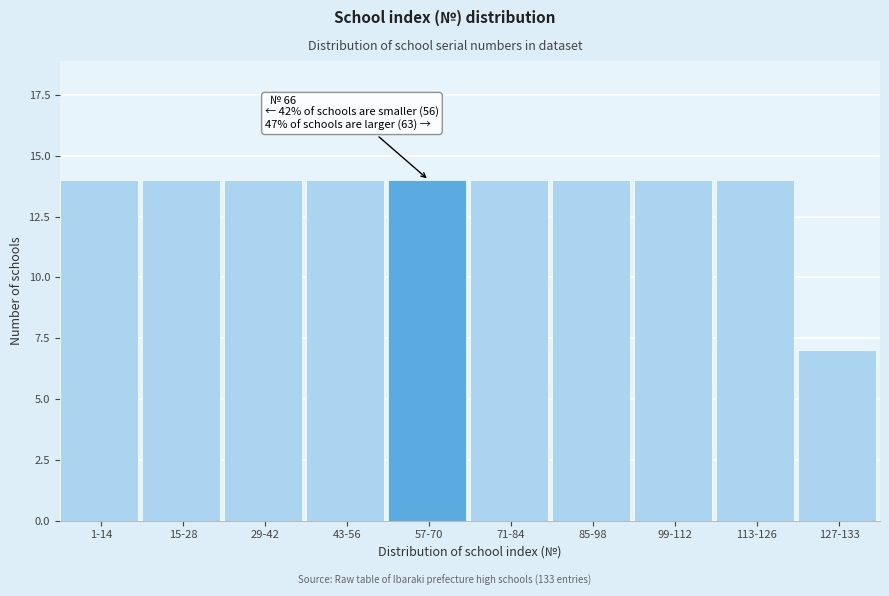

Reading left to right, extract all data points from this chart.

14	14	14	14	14	14	14	14	14	7